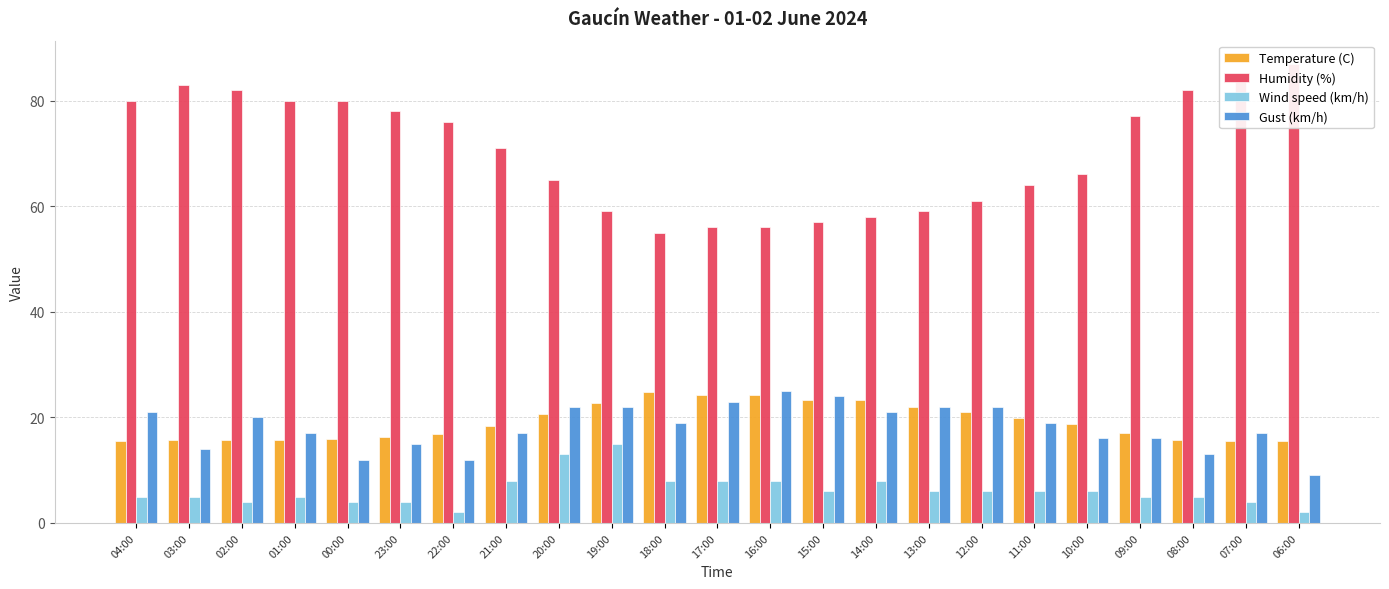

Where does the Temperature (C) series first go above 18?

21:00